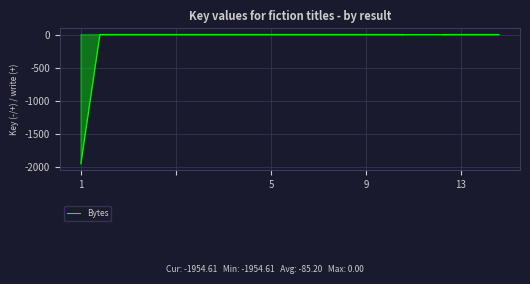

What is the difference between the maximum and minimum values?

1954.6